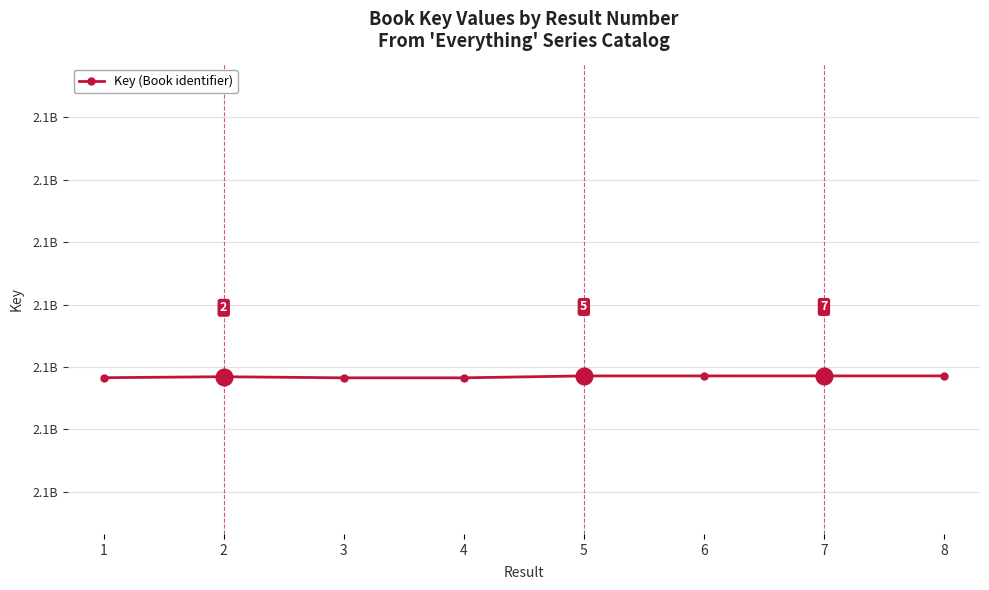

At which label is the value closest to 2137684392?

2